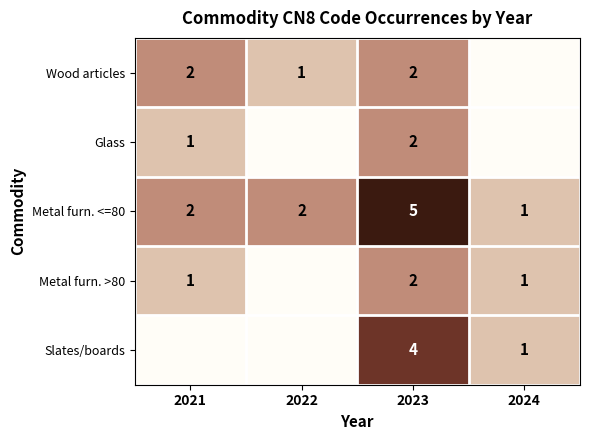

Is it true that Slates/boards equals 4 at 2023?

True